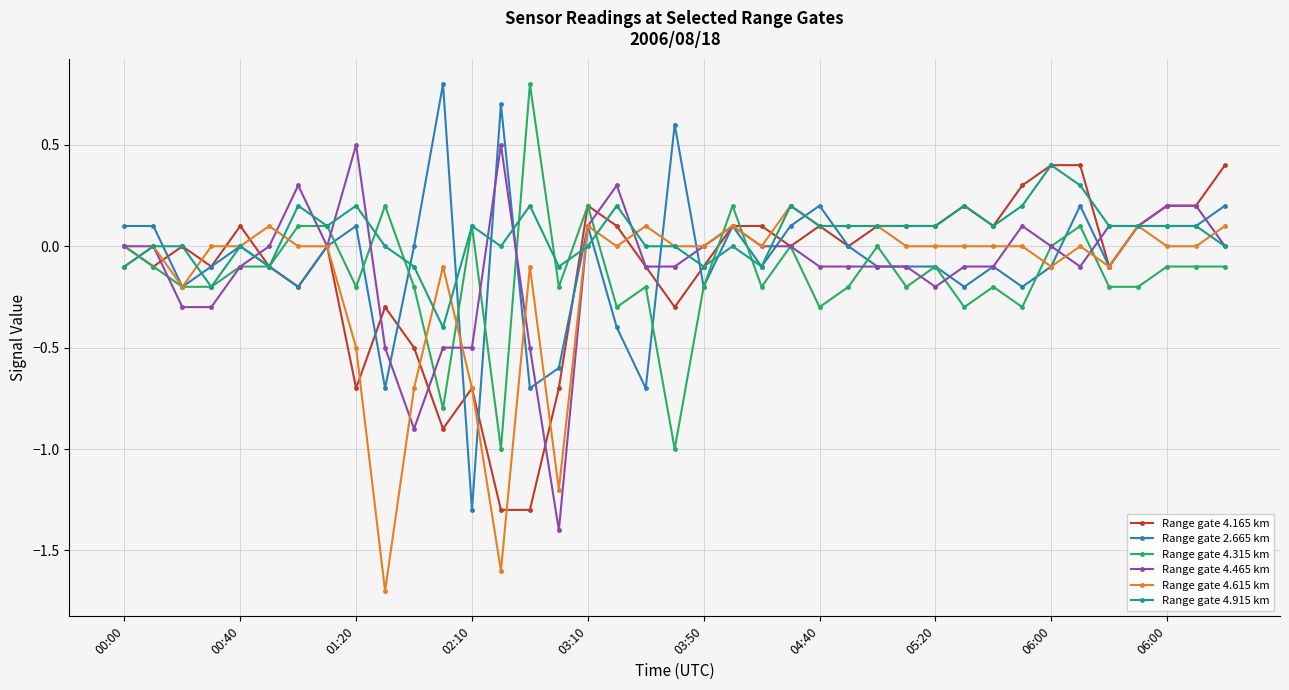

What is the greatest value displayed?

0.8